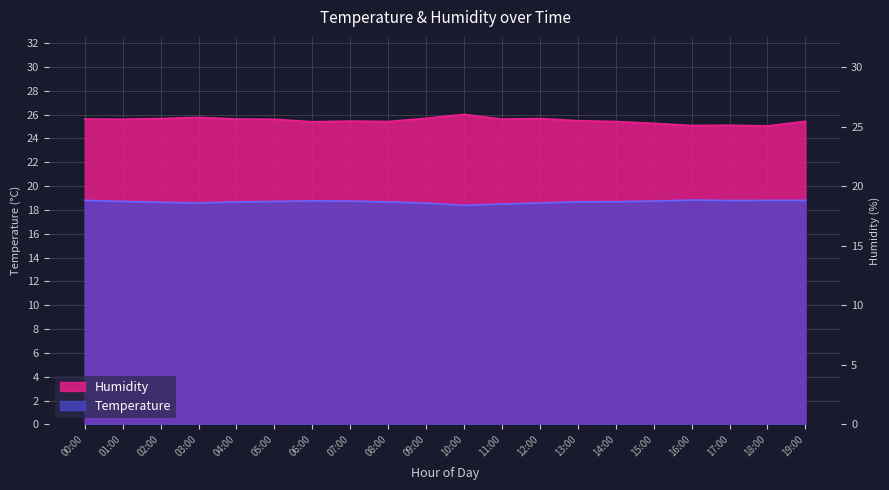

What is the minimum value for Humidity?

25.1